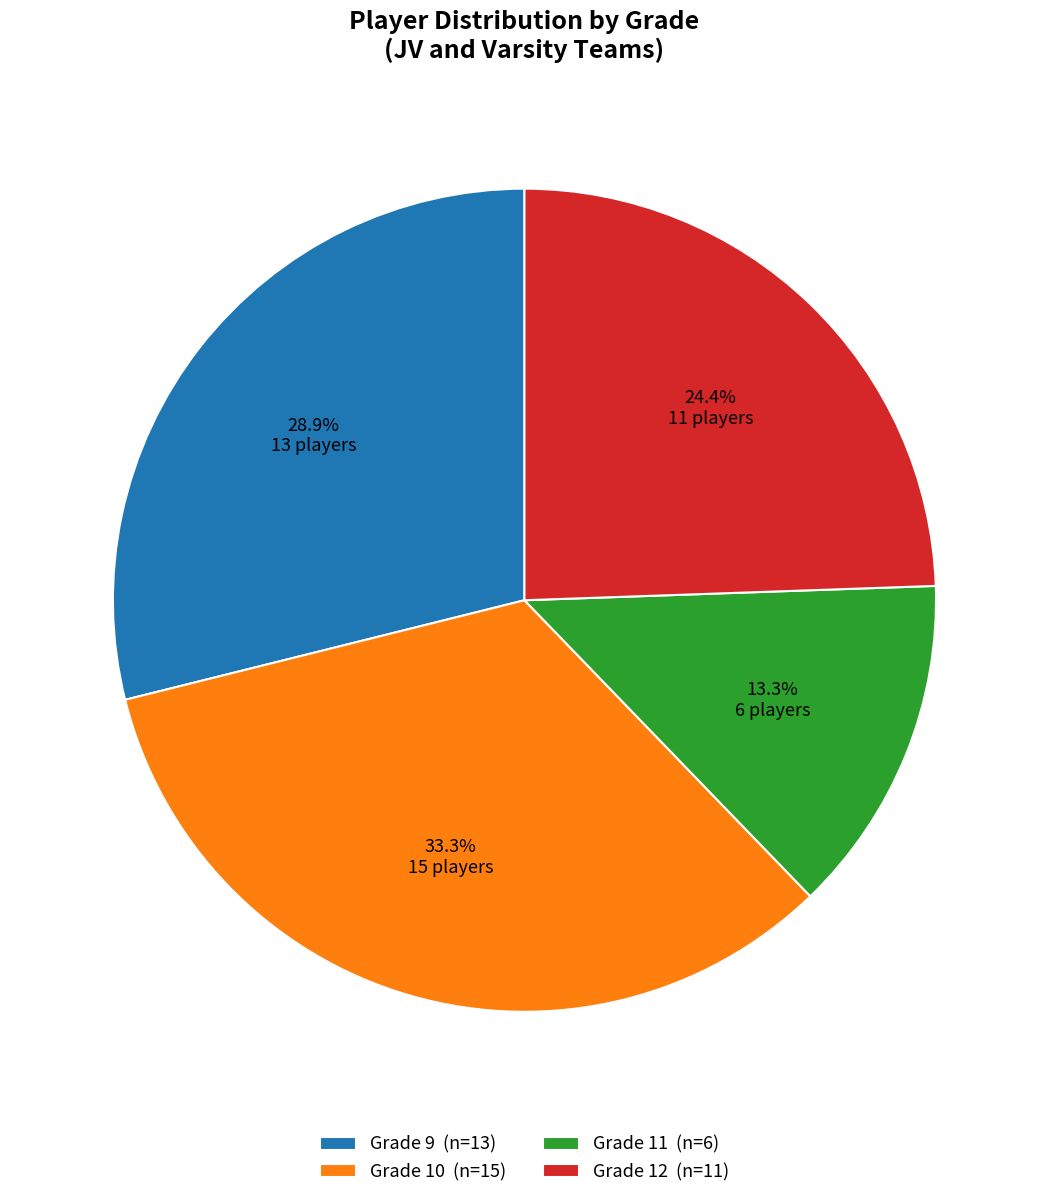

How much of the chart is everything except Grade 10?

66.7%